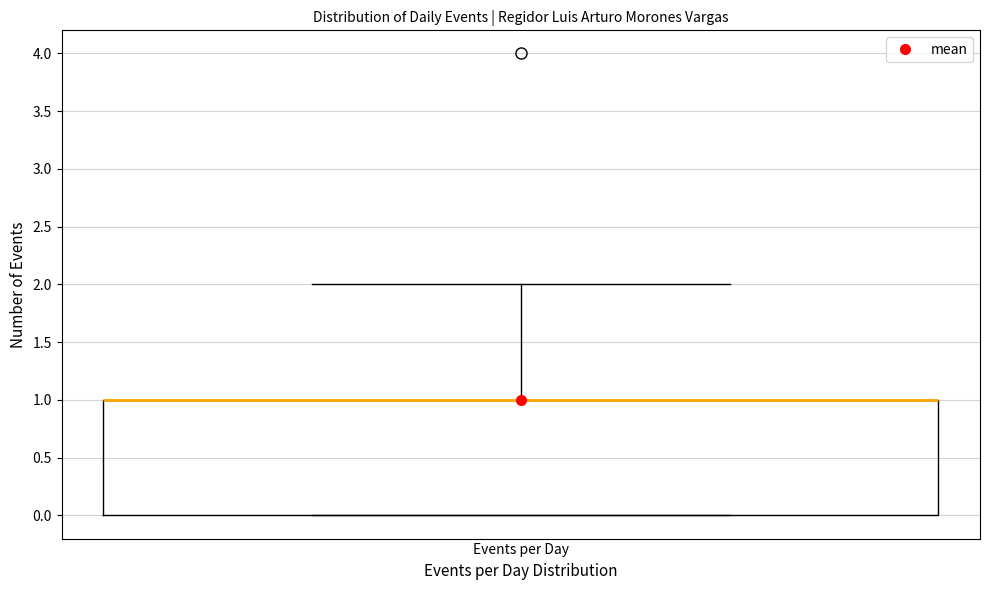

Transcribe this box plot: give where the median line is, the range the box spans, and where the two whiskers end, as read against the y-axis. The values are not printed on the chart, so give them approximately, as read against the axis.

median 1 (drawn on the box's upper edge), box 0 to 1, whiskers 0 to 2